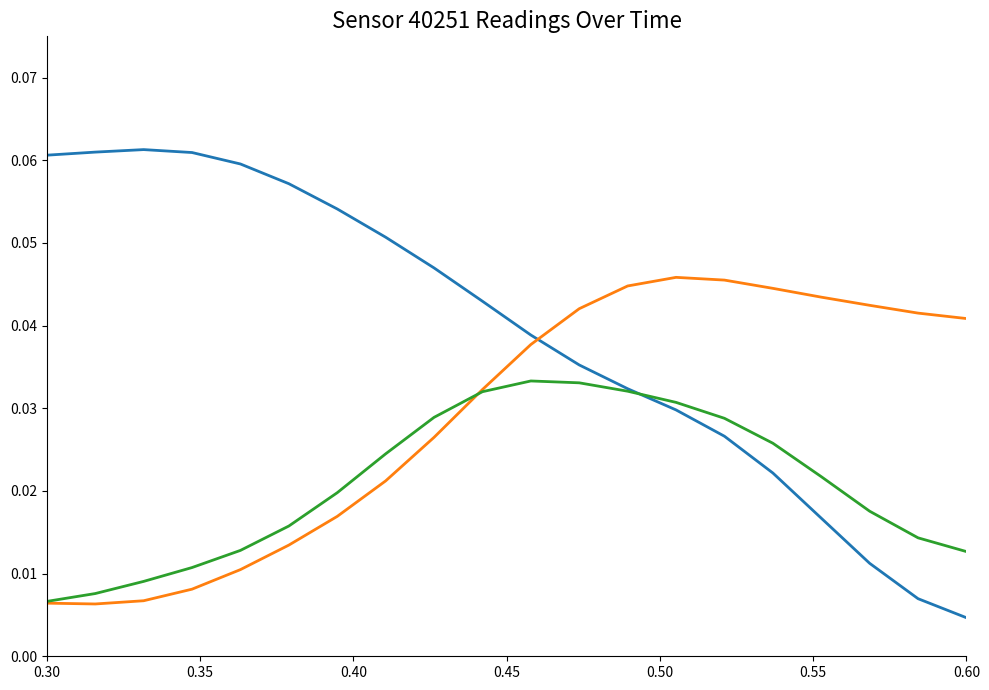

Does the chart have visible grid lines?

No